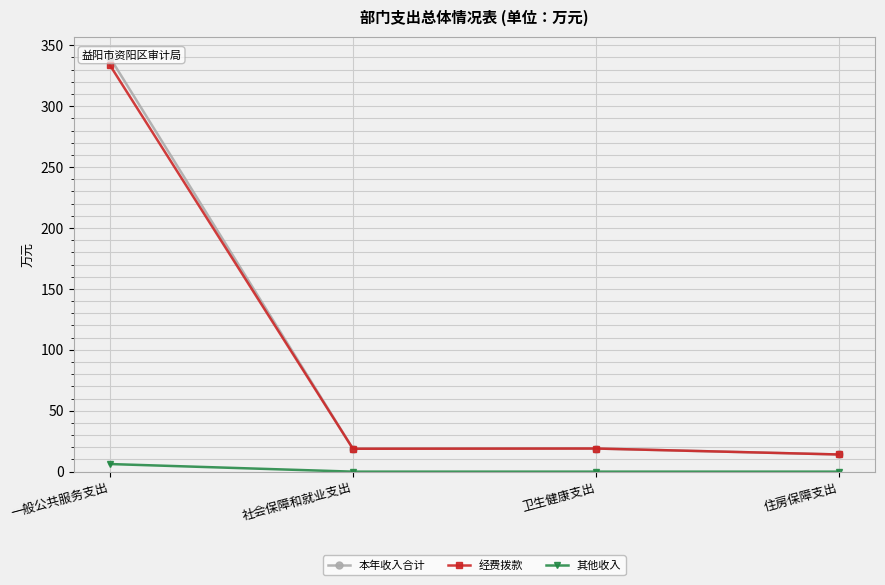

Rank the series by their maximum value, from lowest to highest.

其他收入, 经费拨款, 本年收入合计